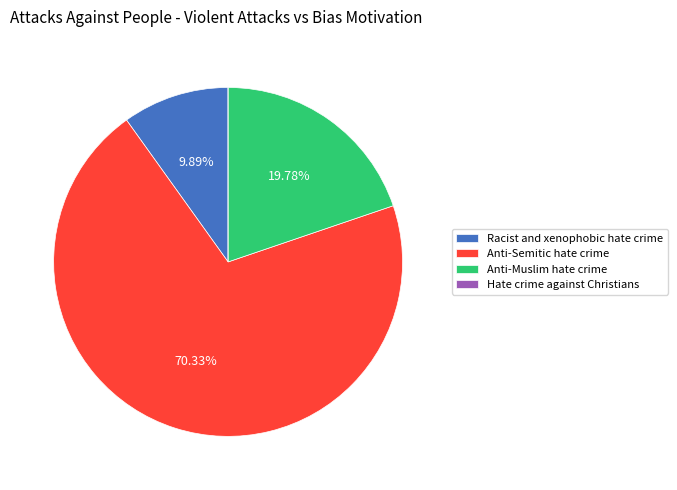

To the nearest percent, what is the combined percentage of Racist and xenophobic hate crime and Anti-Muslim hate crime?

30%